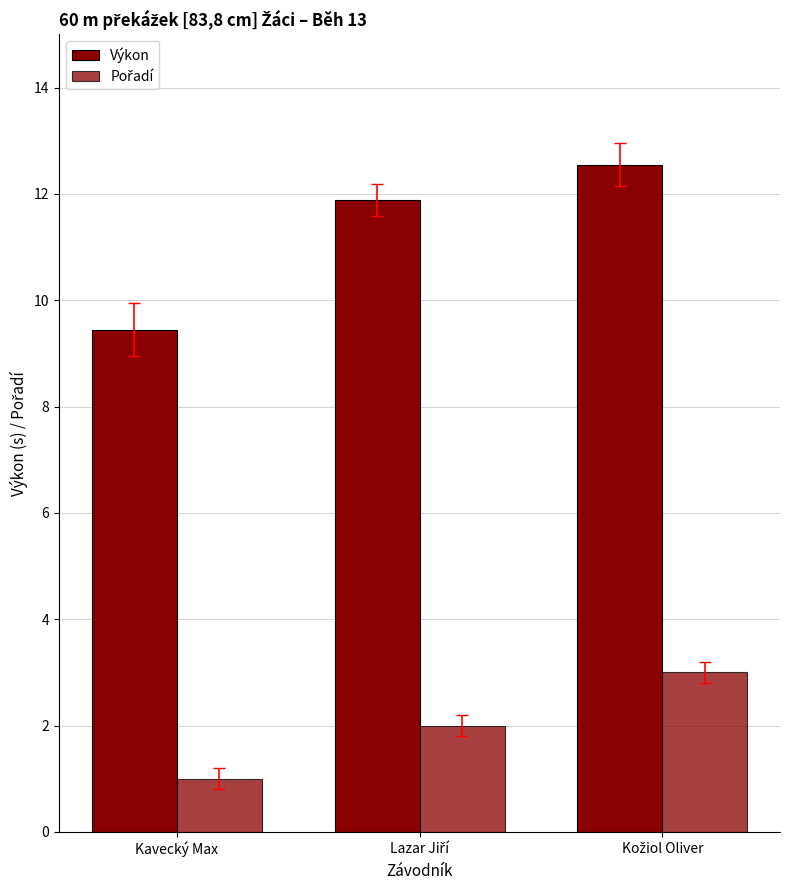

What is the difference between the maximum and minimum values in the Výkon series?

3.1